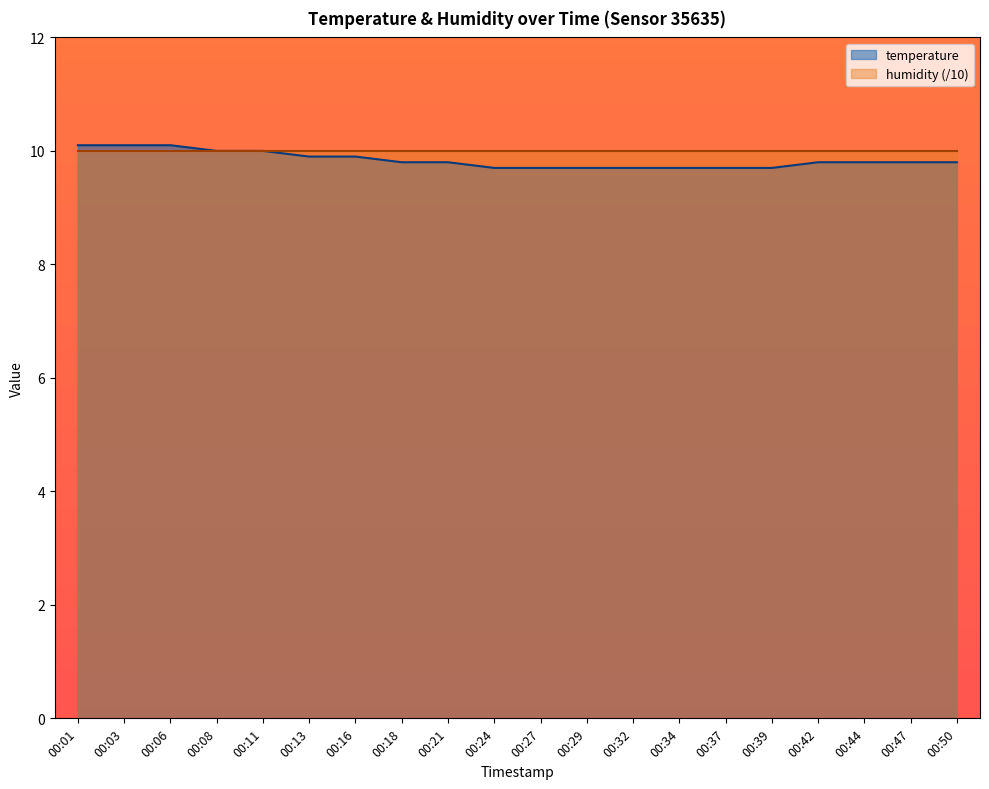

How many data points does each series have?

20